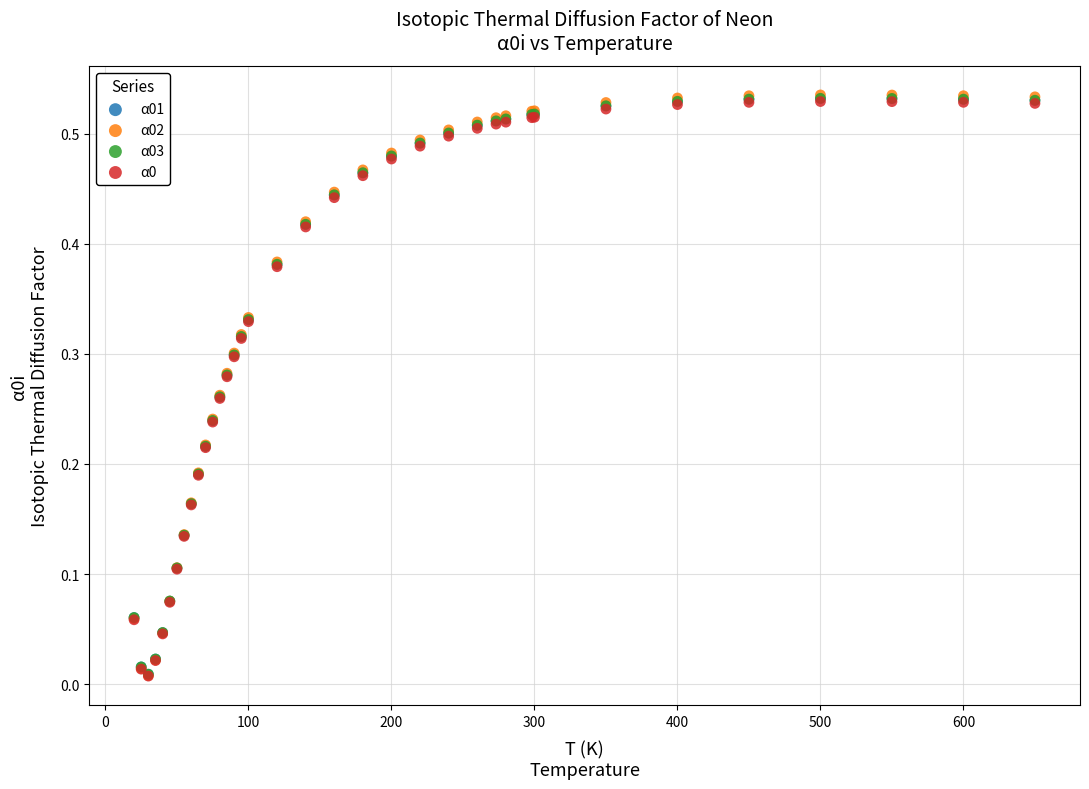

Which series has the largest Y range (max minus min)?

α02